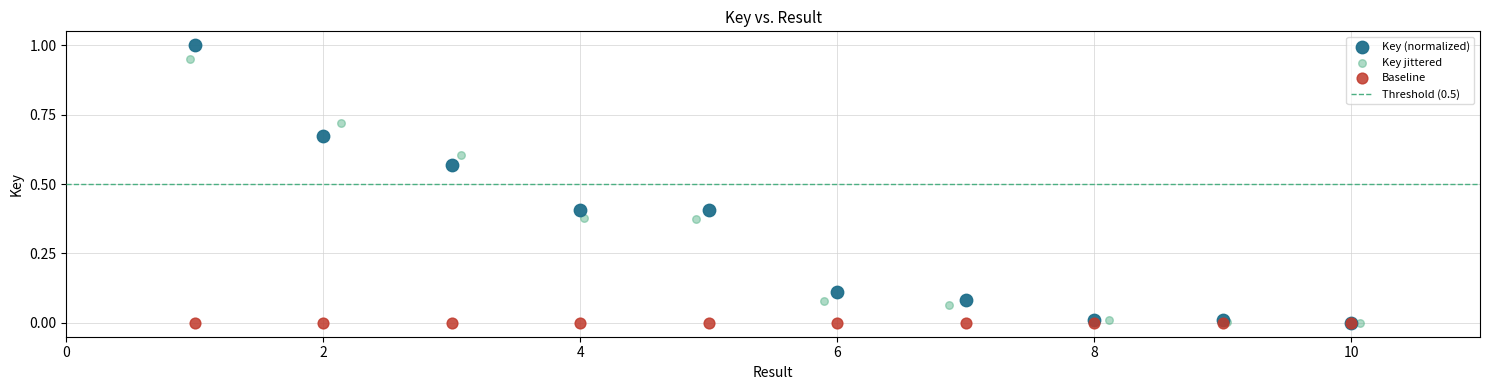

Which series reaches the maximum Y coordinate?

Key (normalized)